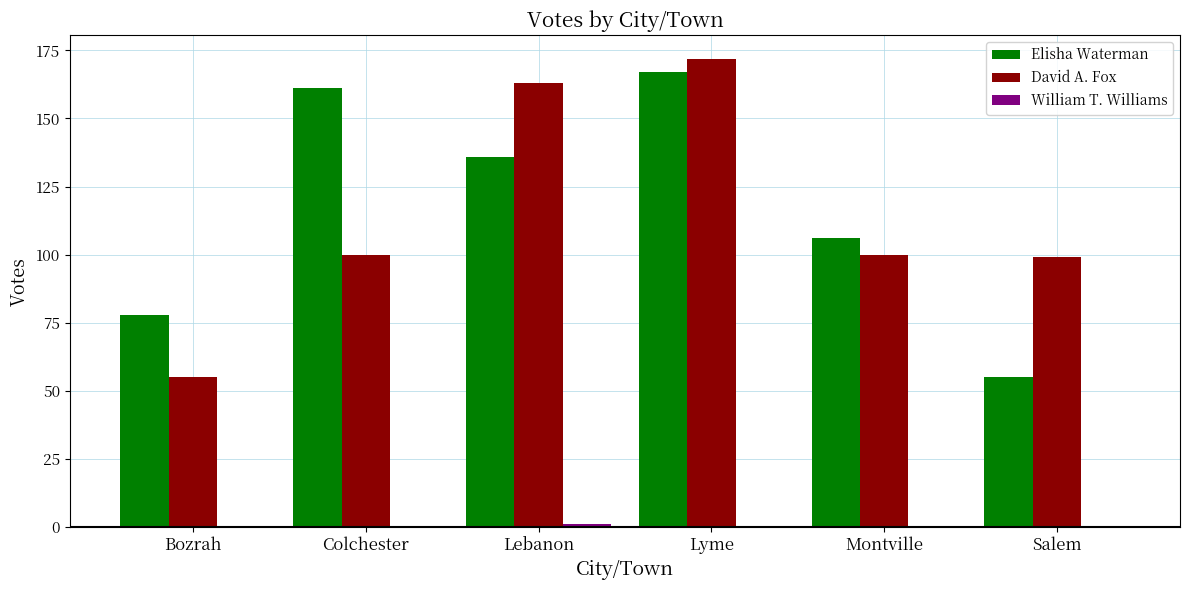

What value does the Elisha Waterman series have at Lebanon, to the nearest 10?

140